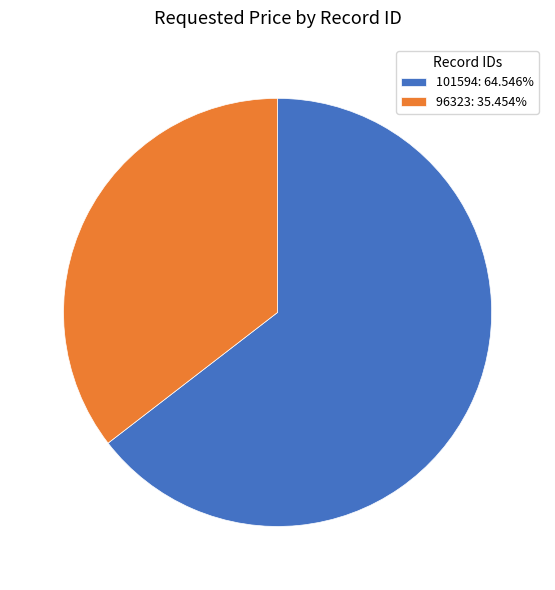

Is there any slice that represents more than half of the pie?

Yes